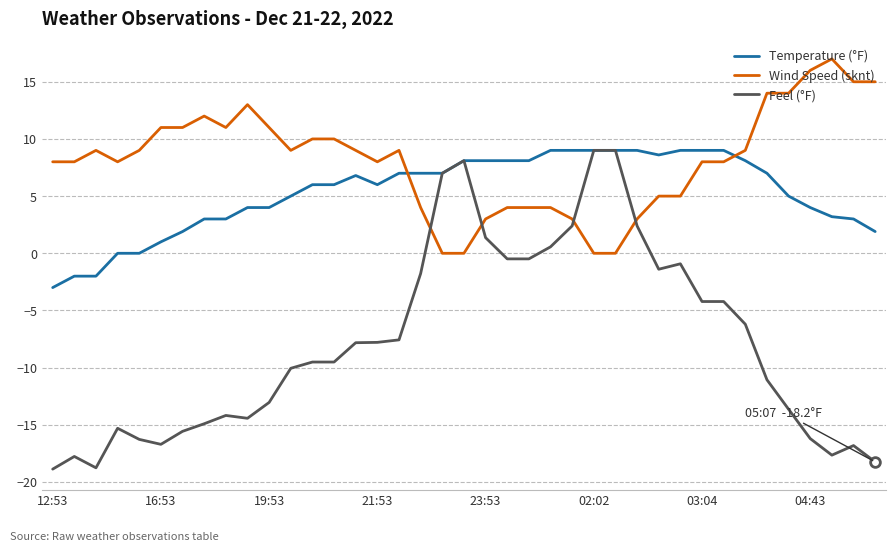

What is the greatest value displayed?

17.0